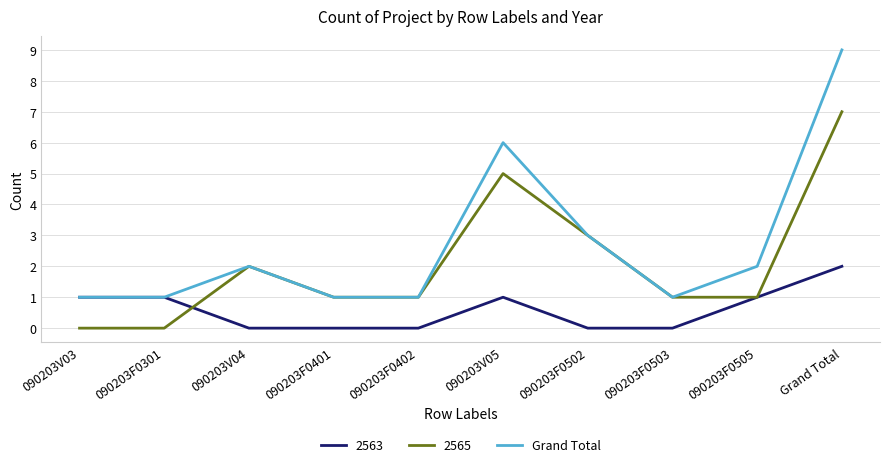

What position from the left is 090203V03?

1